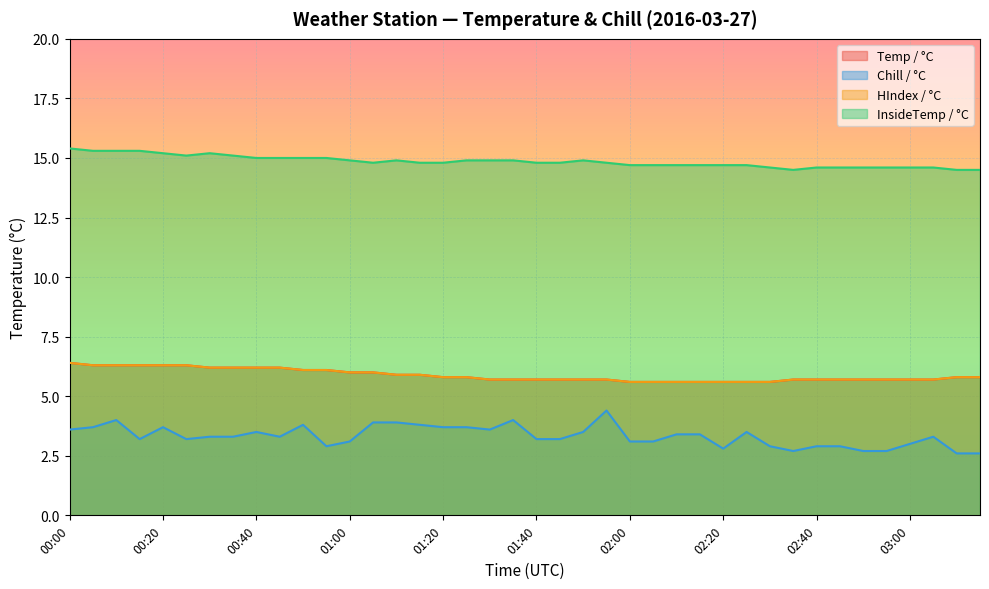

How many categories are shown in the chart?

40